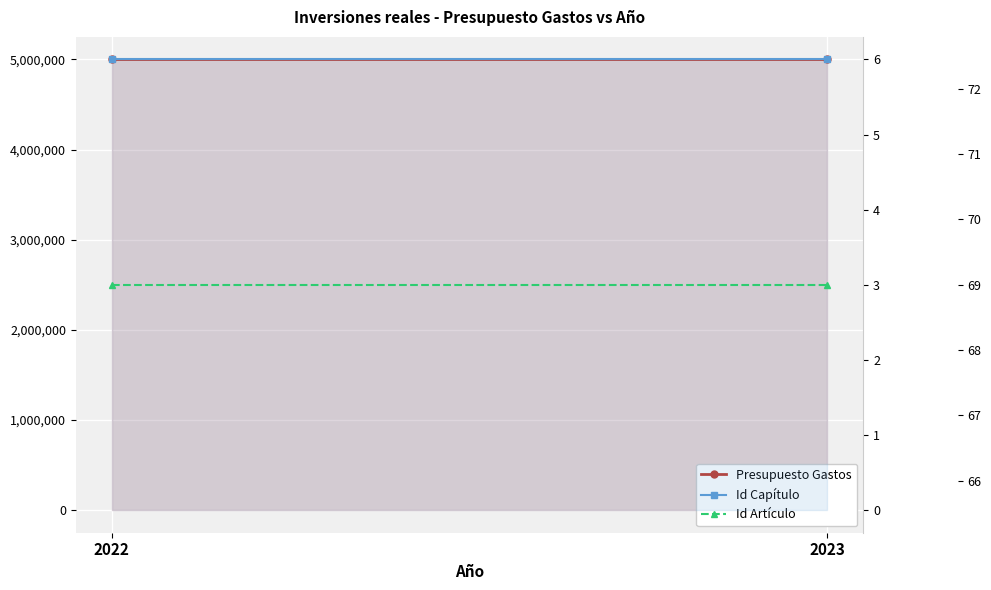

Which series has the largest range (max minus min)?

Presupuesto Gastos